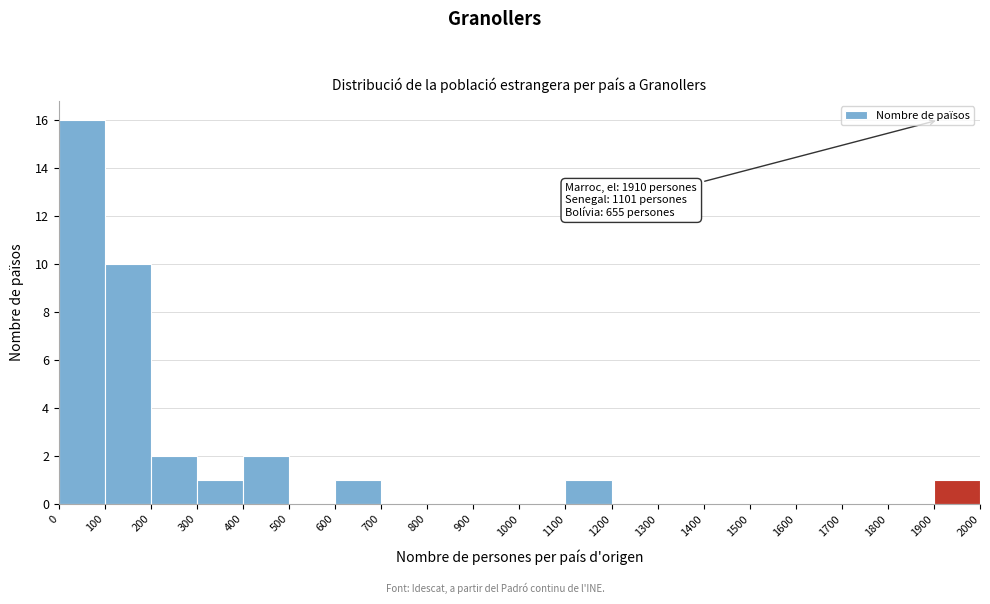

Which range on the x-axis has the tallest bar?

0 to 100